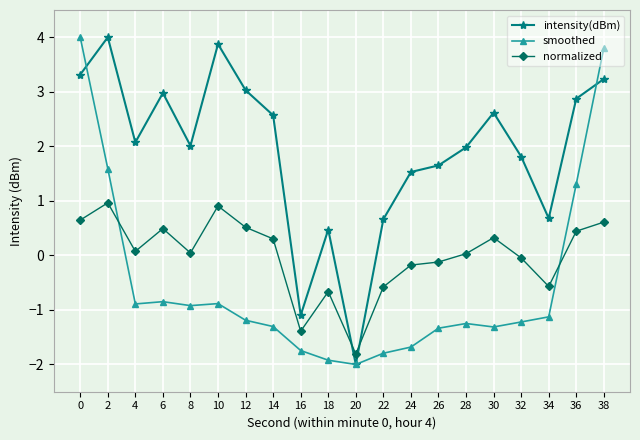

Is this an area chart (filled region under the line)?

No